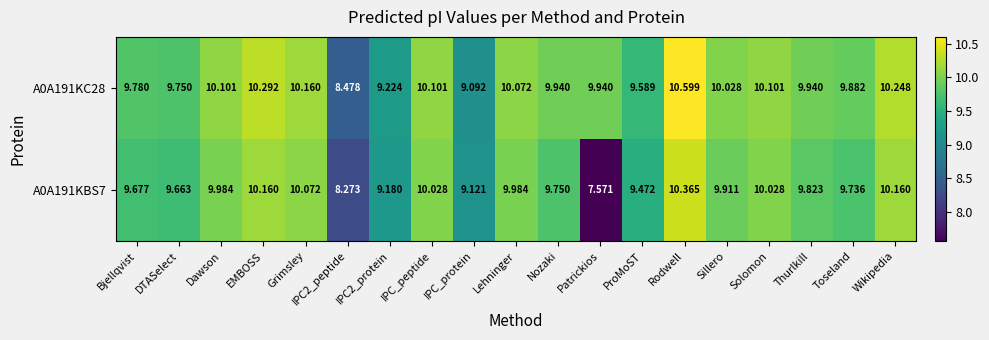

Which series has the largest total across all categories?

A0A191KC28